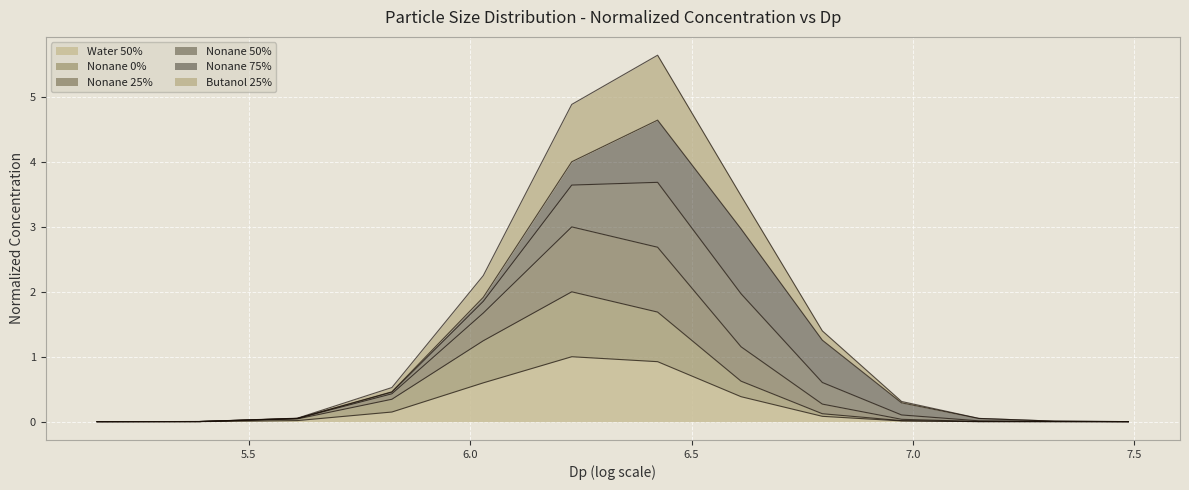

What is the highest value of the Water 50% series?

1.0